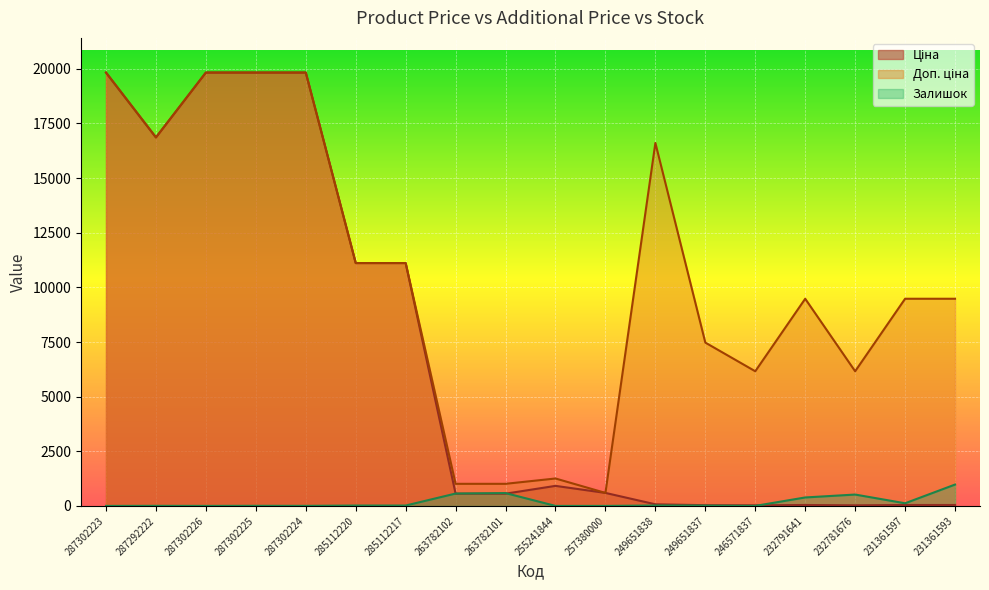

What position from the left is 263782102?

8